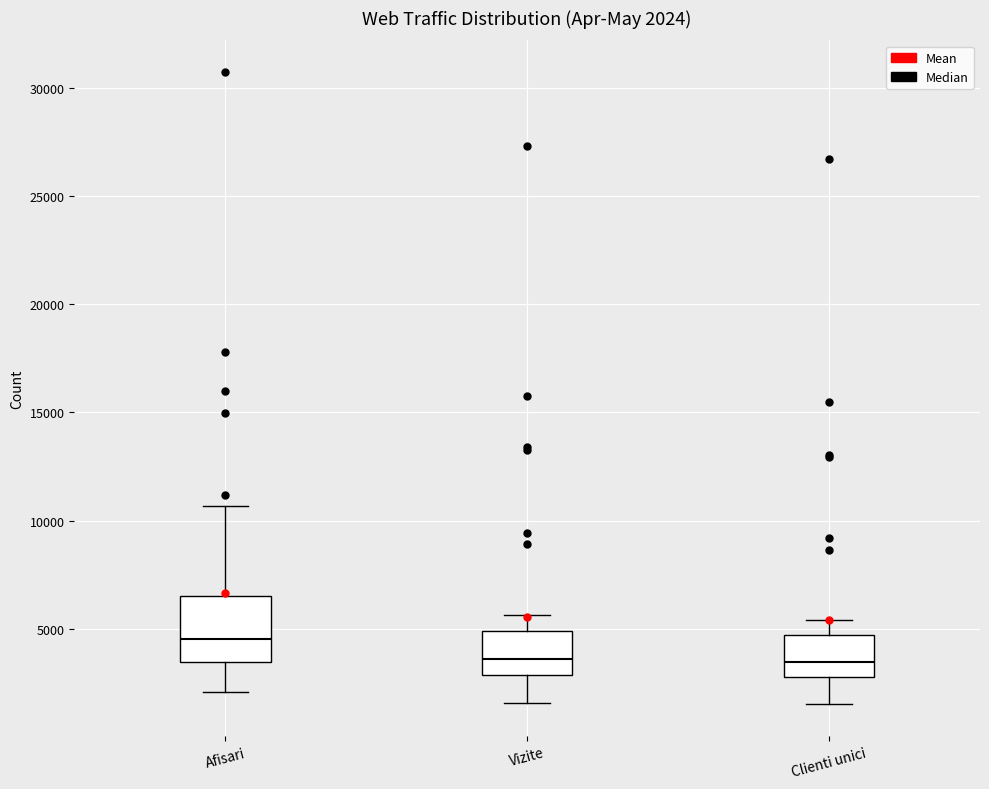

Which box is the tallest, from its lower edge to its upper edge?

Afisari